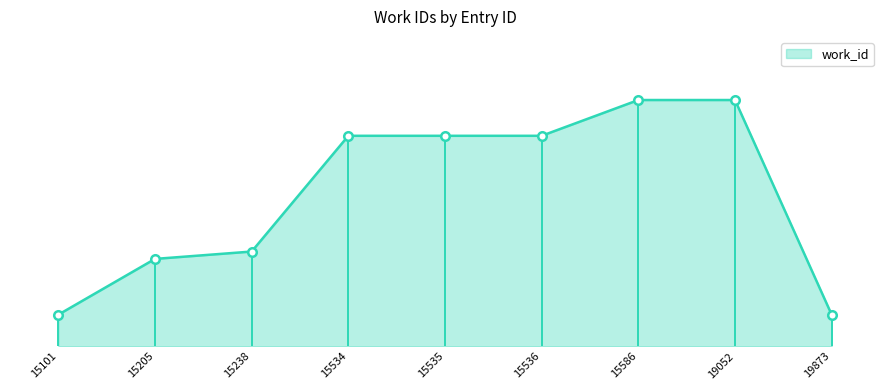

What is the change in value from 15535 to 19052?

+34